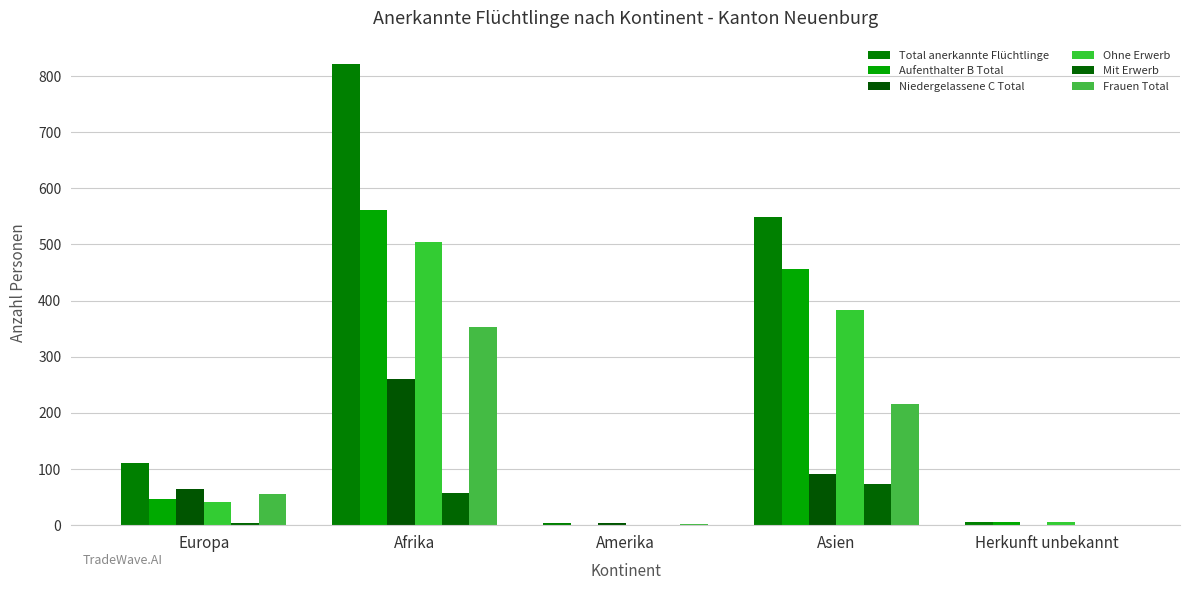

At which category is the sum across all series the highest?

Afrika